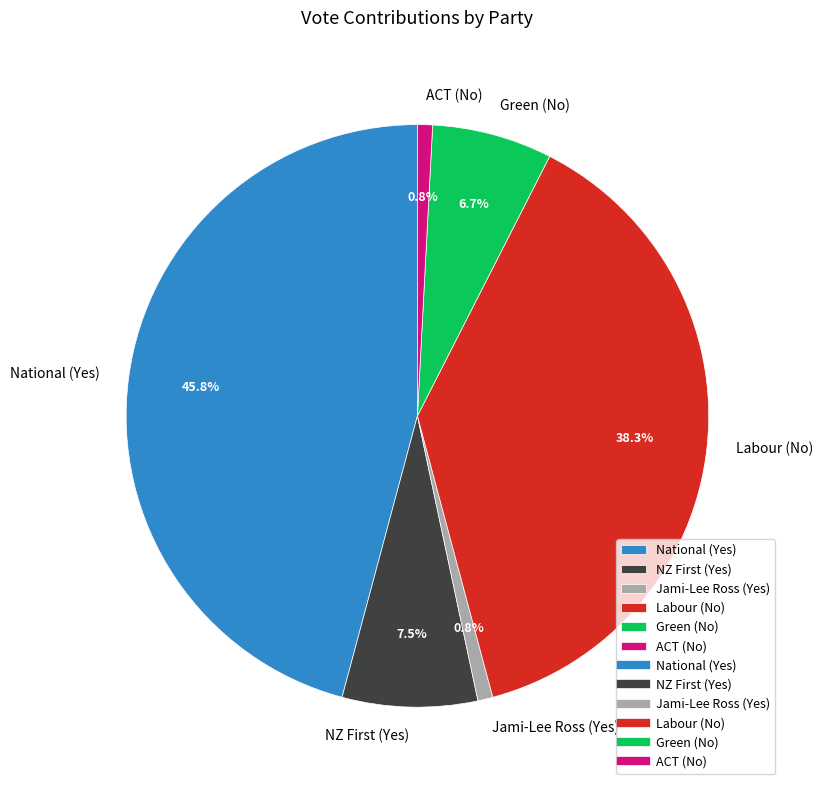

What is the largest slice in the pie chart?

National (Yes)